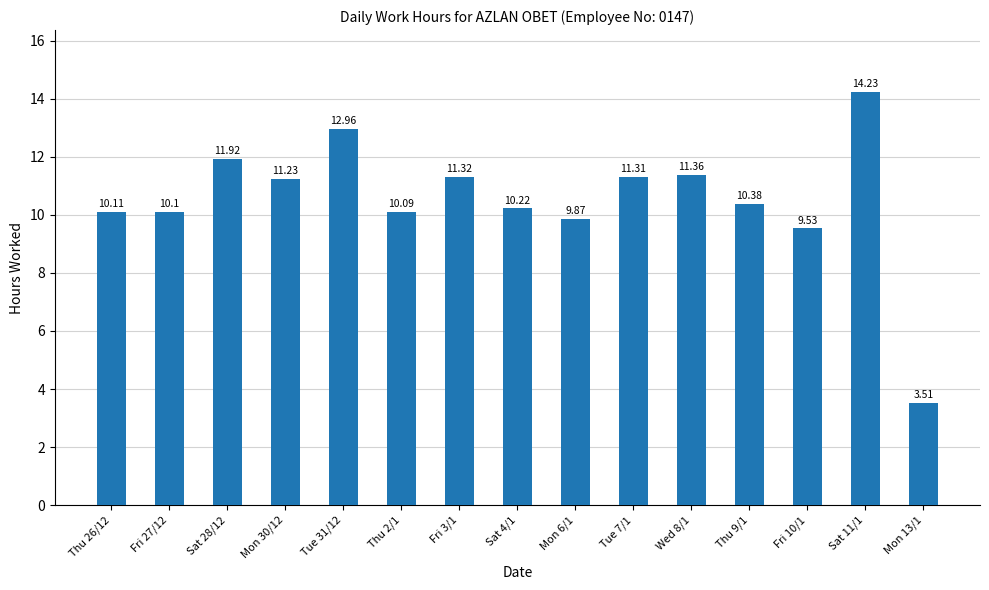

What is the change in value from Tue 31/12 to Sat 11/1?

+1.3